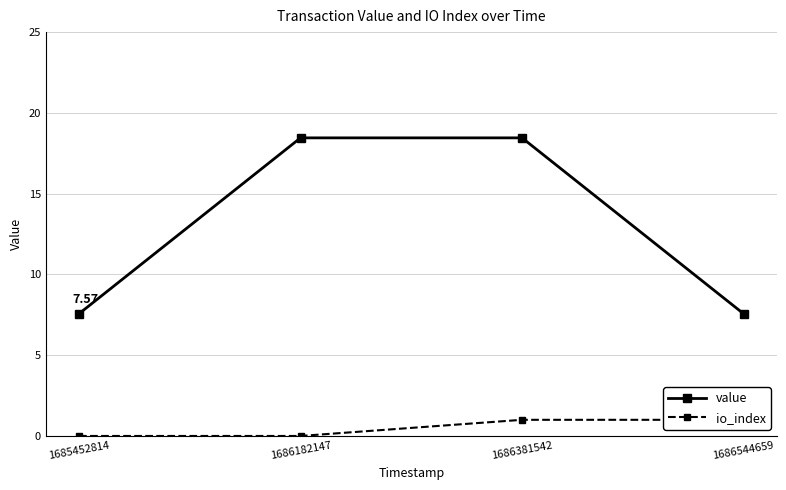

Reading right to left, list all the values displayed in this chart.

value: 1686544659=7.6	1686381542=18.5	1686182147=18.5	1685452814=7.6
io_index: 1686544659=1.0	1686381542=1.0	1686182147=0.0	1685452814=0.0